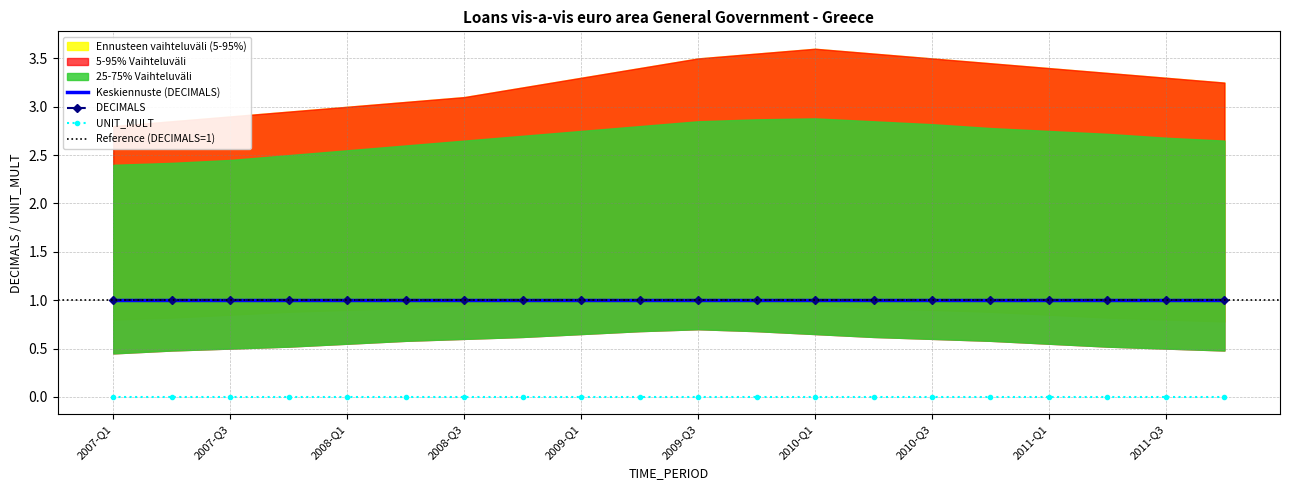

Reading right to left, list all the values displayed in this chart.

DECIMALS: 1	1	1	1	1	1	1	1	1	1	1	1	1	1	1	1	1	1	1	1
UNIT_MULT: 0	0	0	0	0	0	0	0	0	0	0	0	0	0	0	0	0	0	0	0